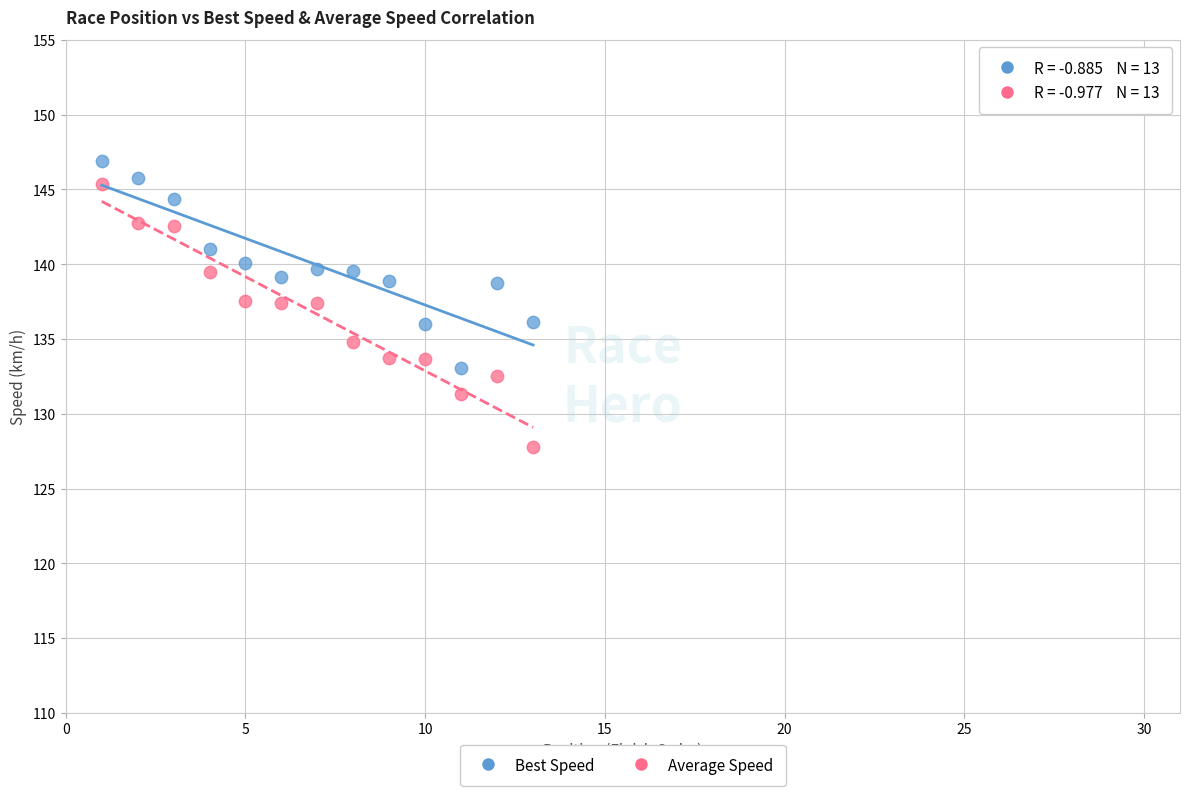

Which series contains the lowest Y value?

Average Speed